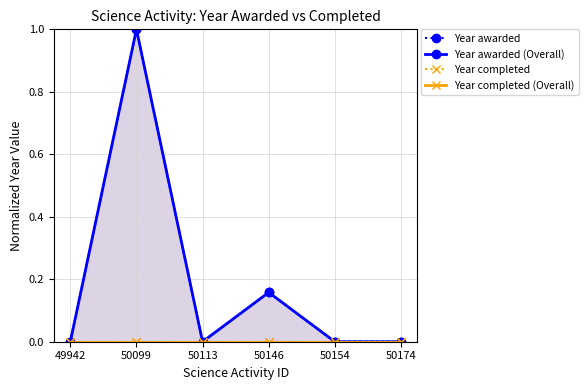

True or false: Year completed (Overall) and Year awarded cross at least once.

False